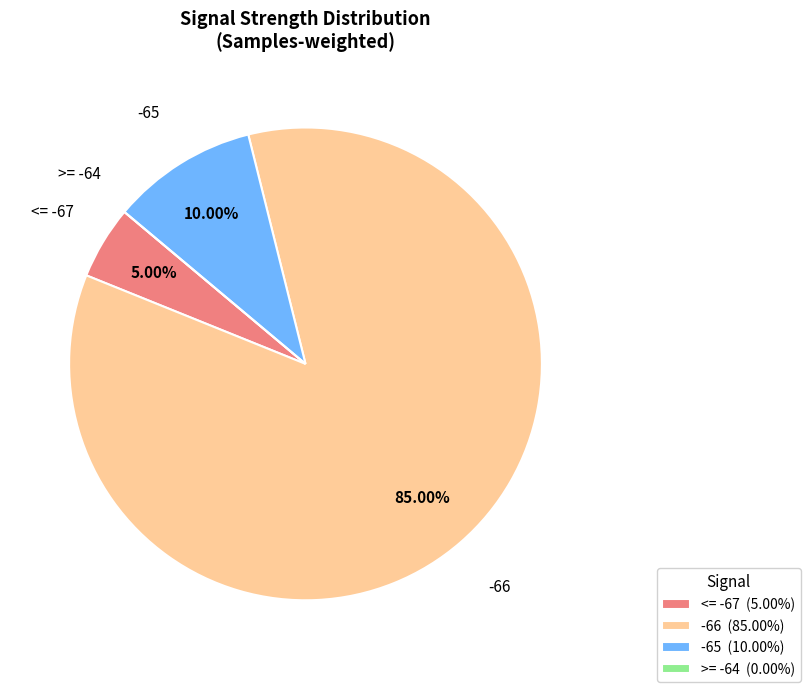

Which slice represents more than half of the pie?

-66